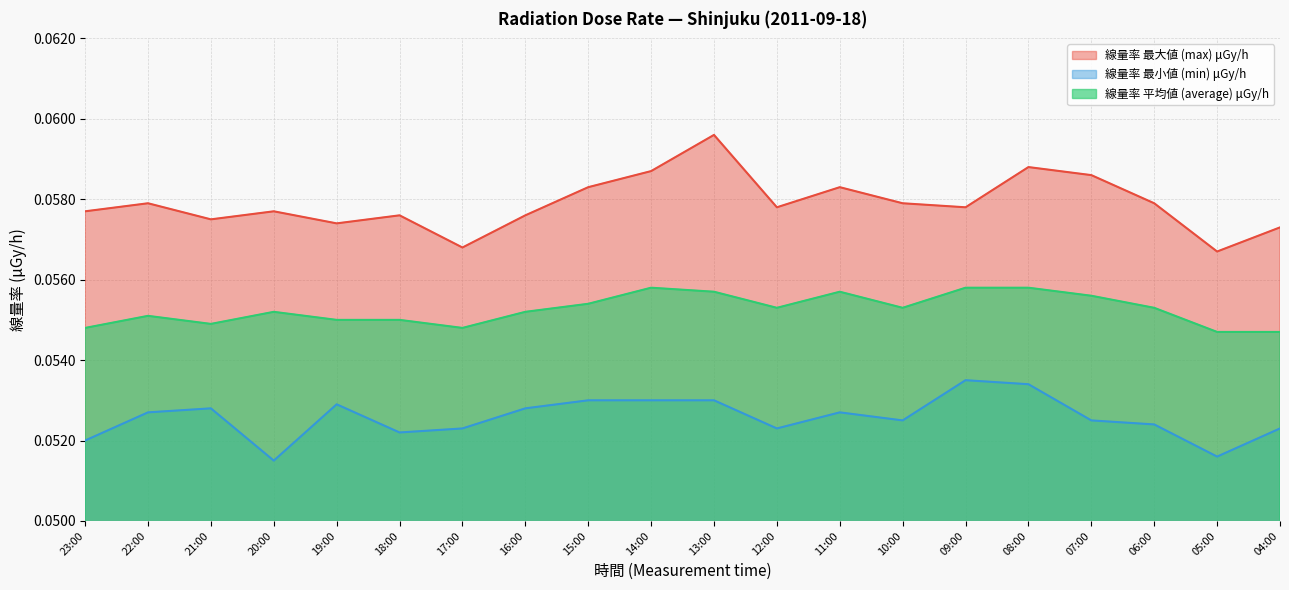

What are all the series names shown in the legend?

線量率 最大値 (max) μGy/h, 線量率 最小値 (min) μGy/h, 線量率 平均値 (average) μGy/h